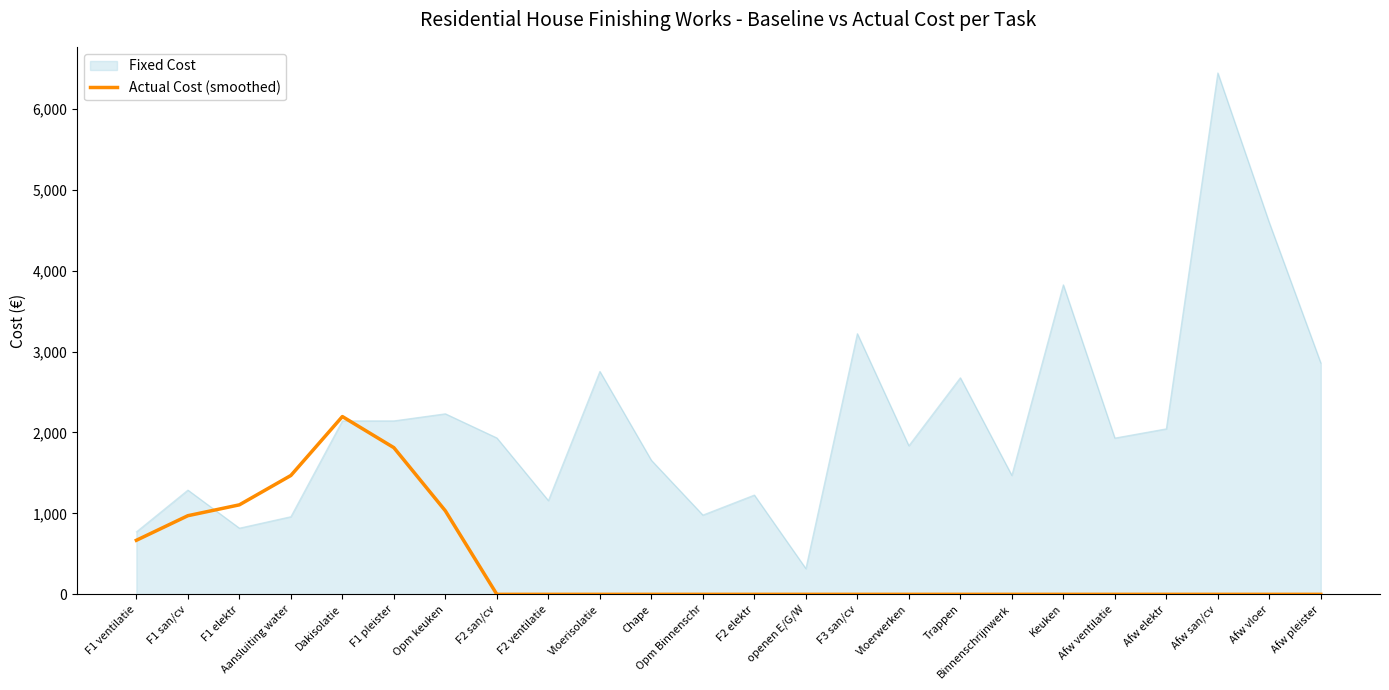

Is it true that Actual Cost (smoothed) equals 2196.9 at Dakisolatie?

True